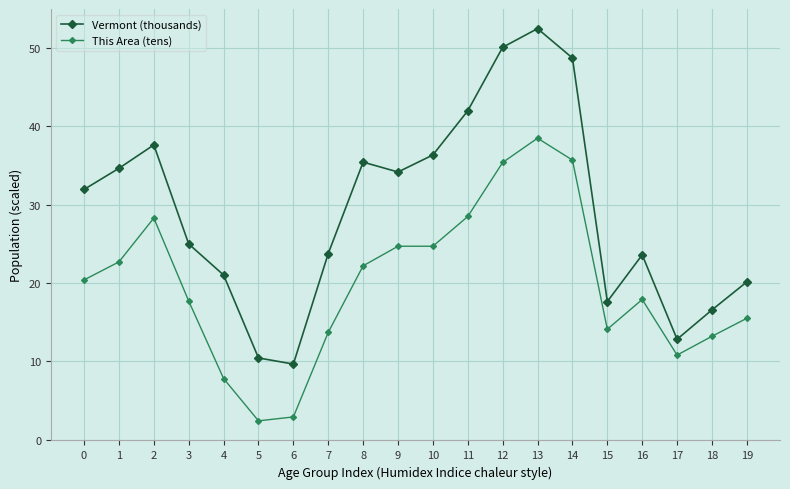

Is the value of This Area (tens) at 11 greater than the value of Vermont (thousands) at 2?

No